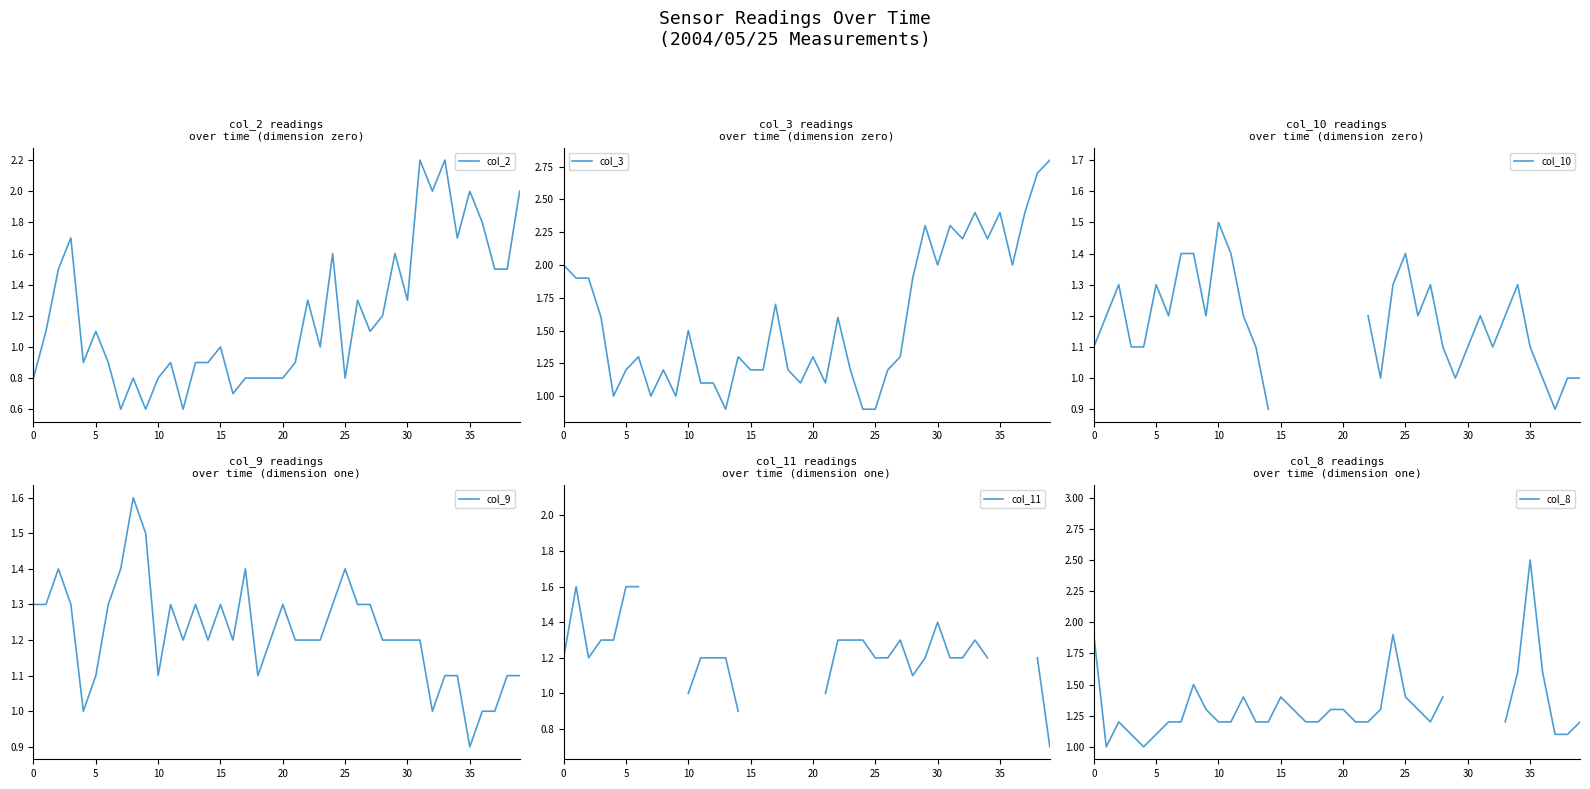

True or false: col_9 has more than 1 interior local peaks.

True